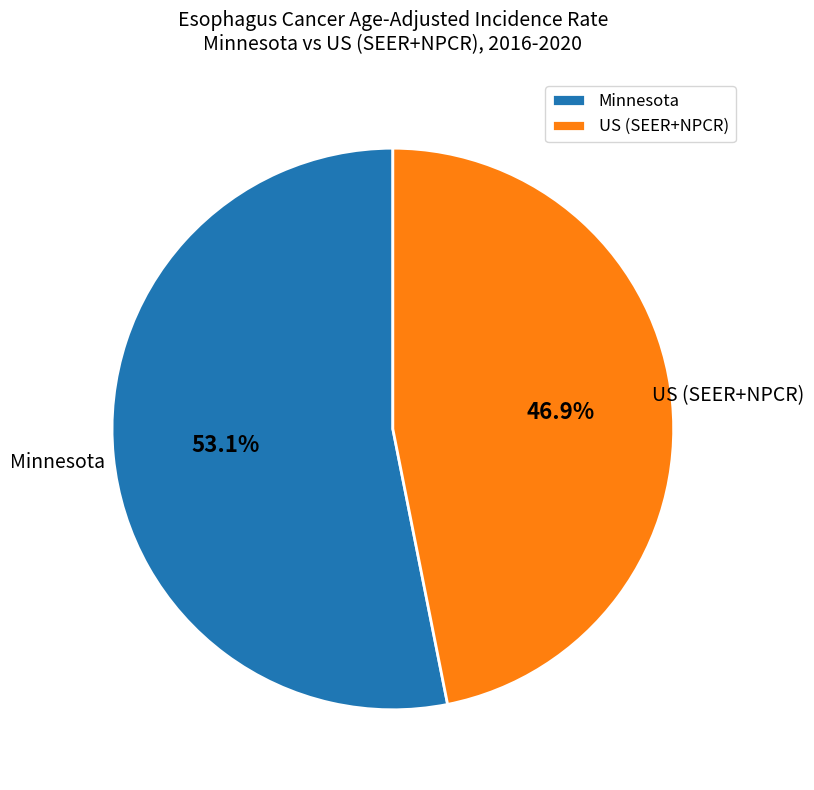

How many slices are in this pie chart?

2